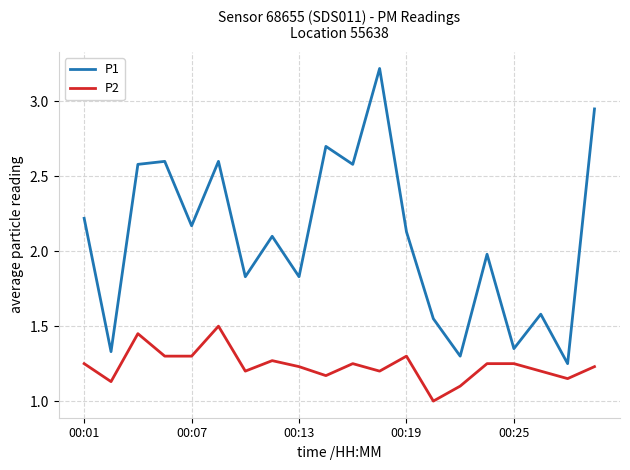

List the series in order of their overall mean, highest first.

P1, P2